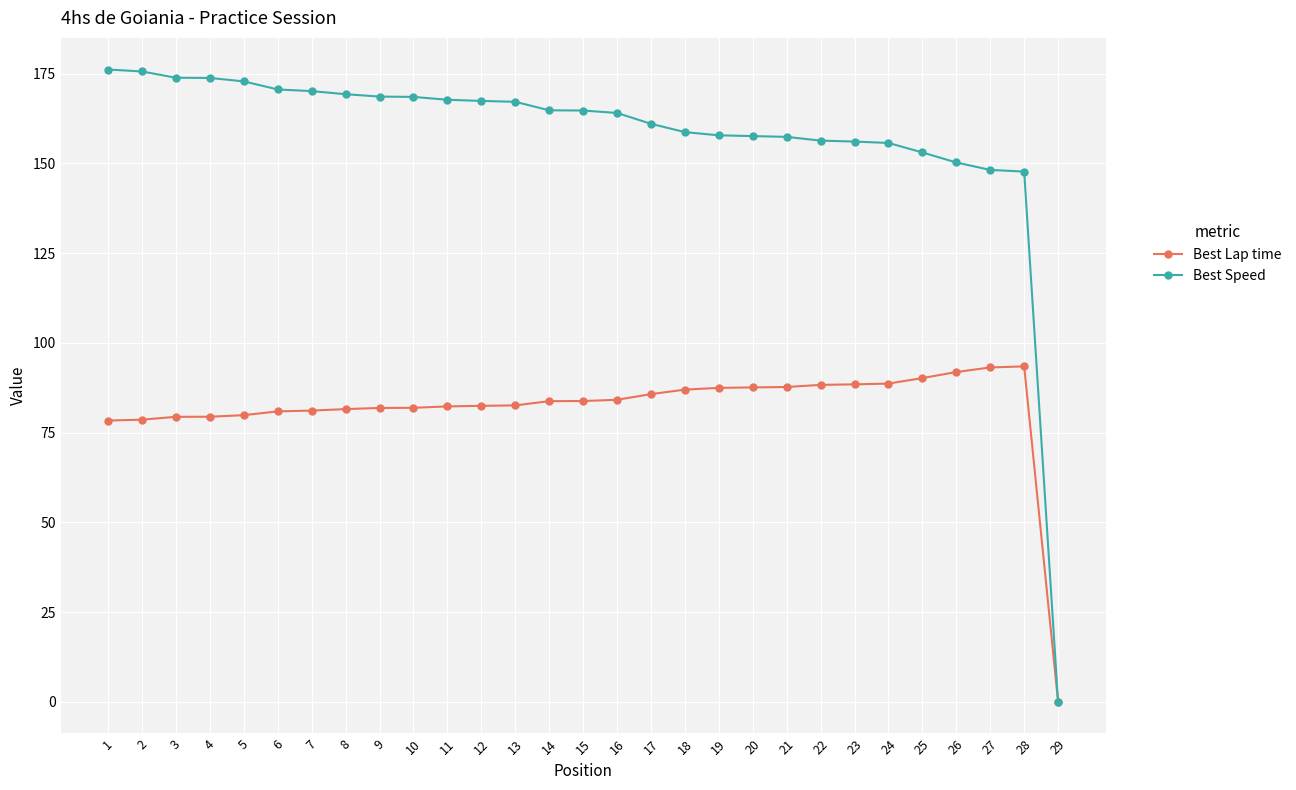

Count the number of data series in this chart.

2